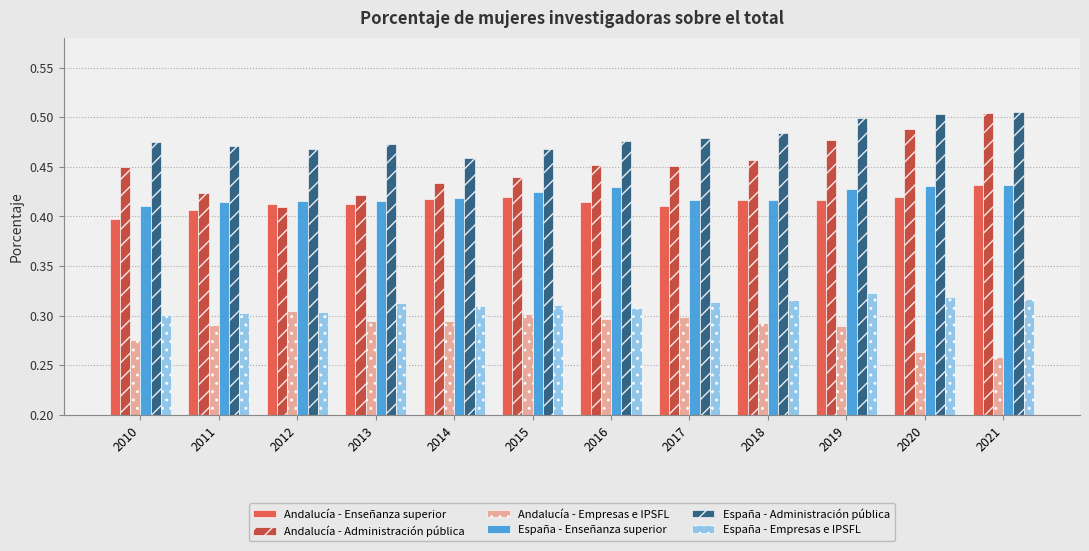

What is the difference between the maximum and minimum values in the Andalucía - Administración pública series?

0.1